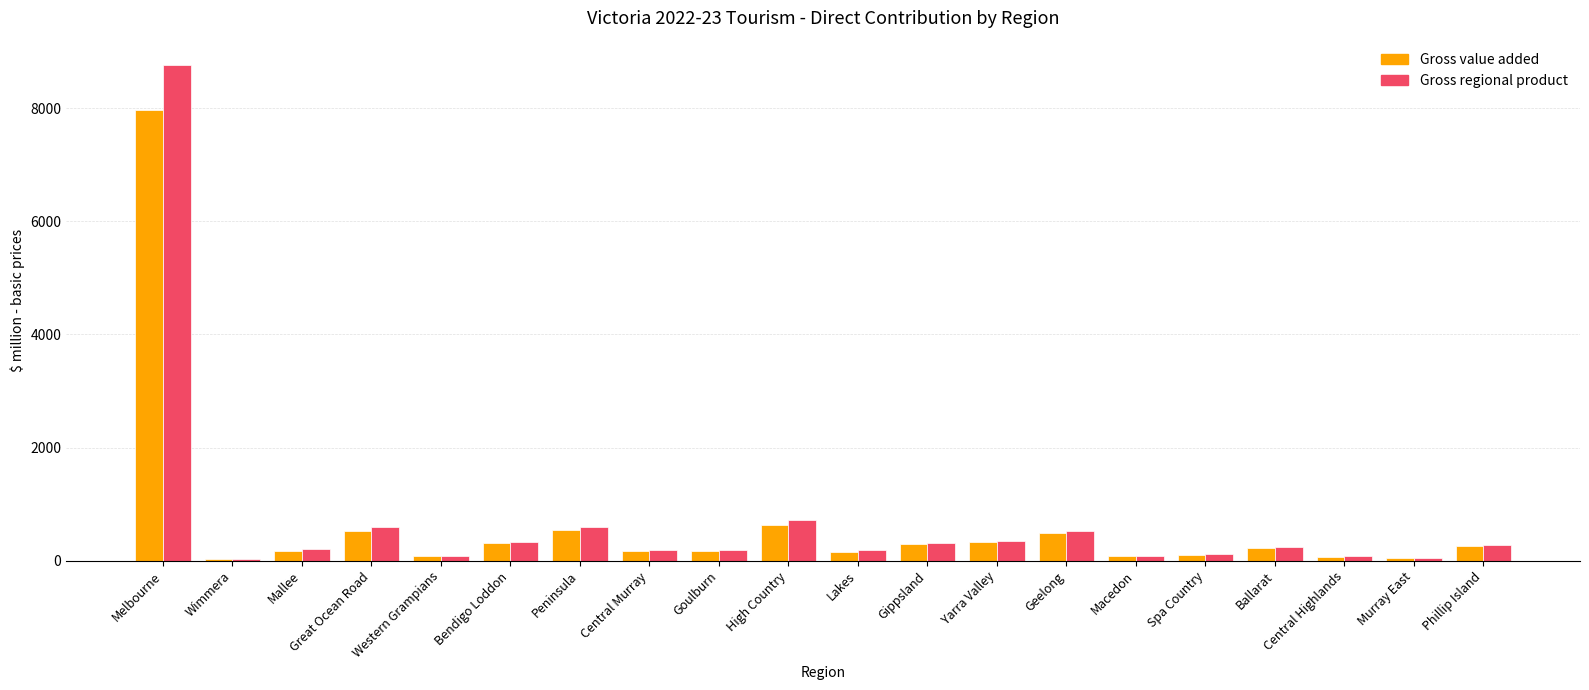

What is the highest value of the Gross regional product series?

8756.7